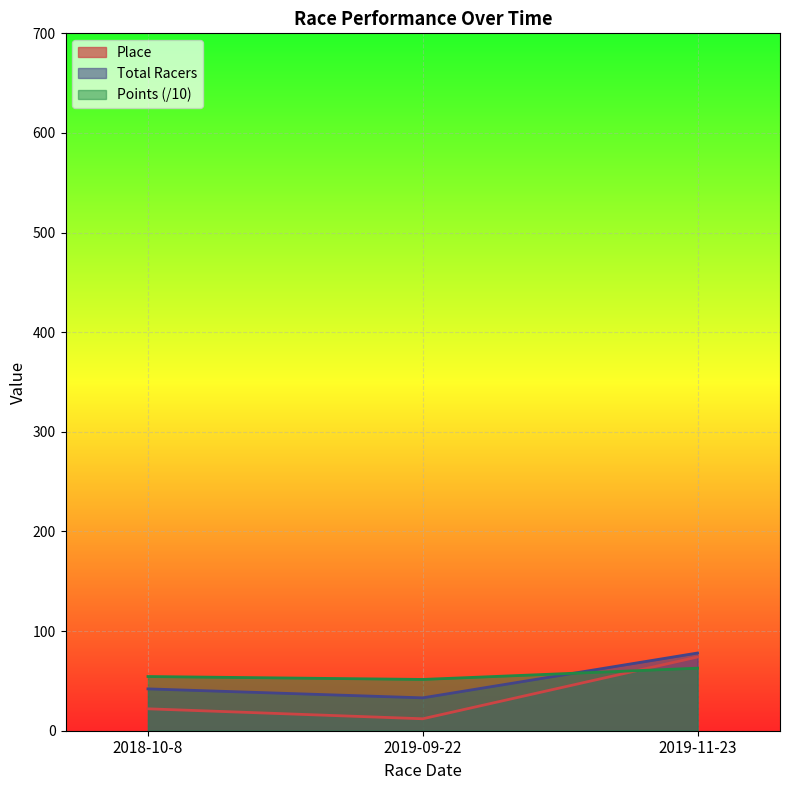

Is it true that Total Racers equals 78.0 at 2019-11-23?

True